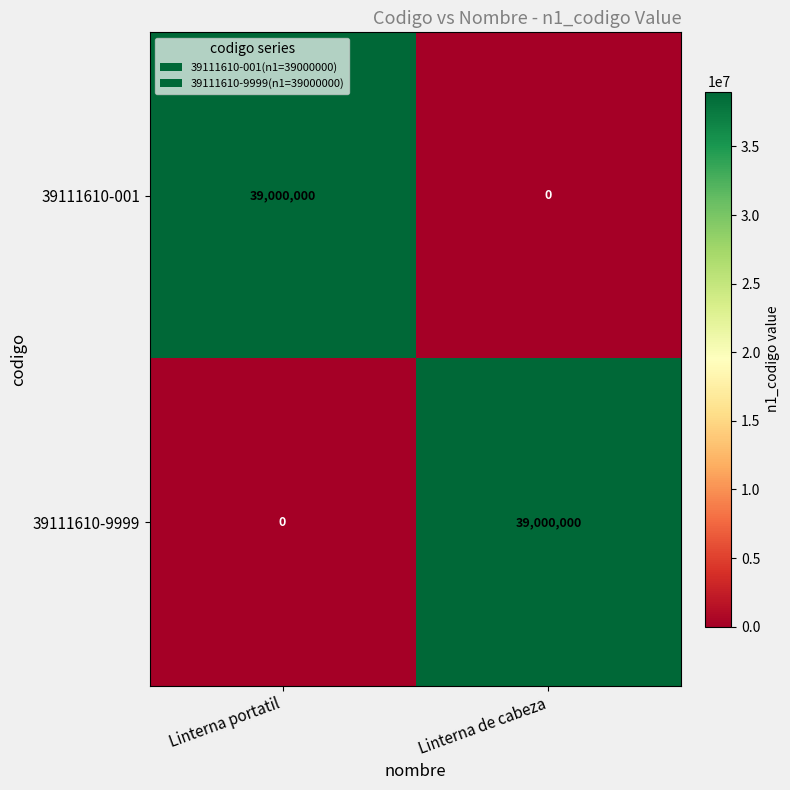

What is the average value of the 39111610-001 series?

19500000